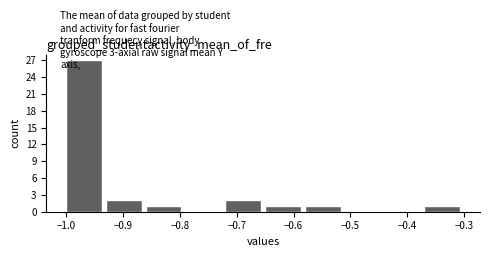

How tall is the bar that spans -0.65 to -0.58 on the x-axis? The values are not printed on the chart, so give them approximately, as read against the axis.

1